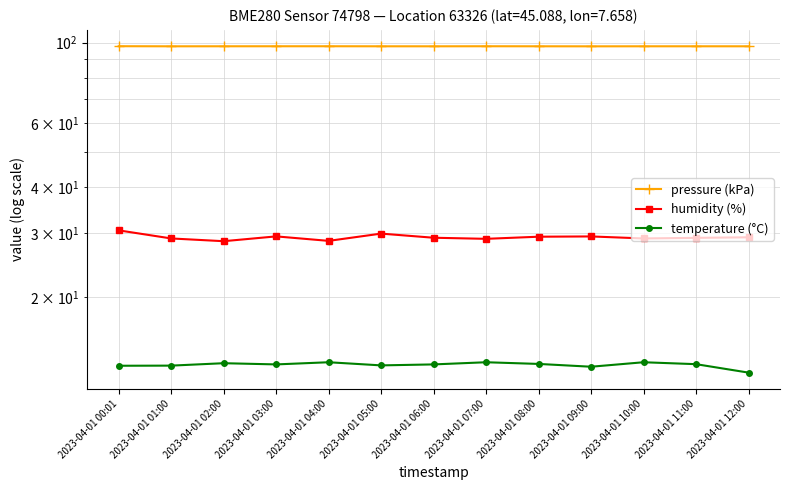

Which label corresponds to the smallest value in the chart?

2023-04-01 12:00